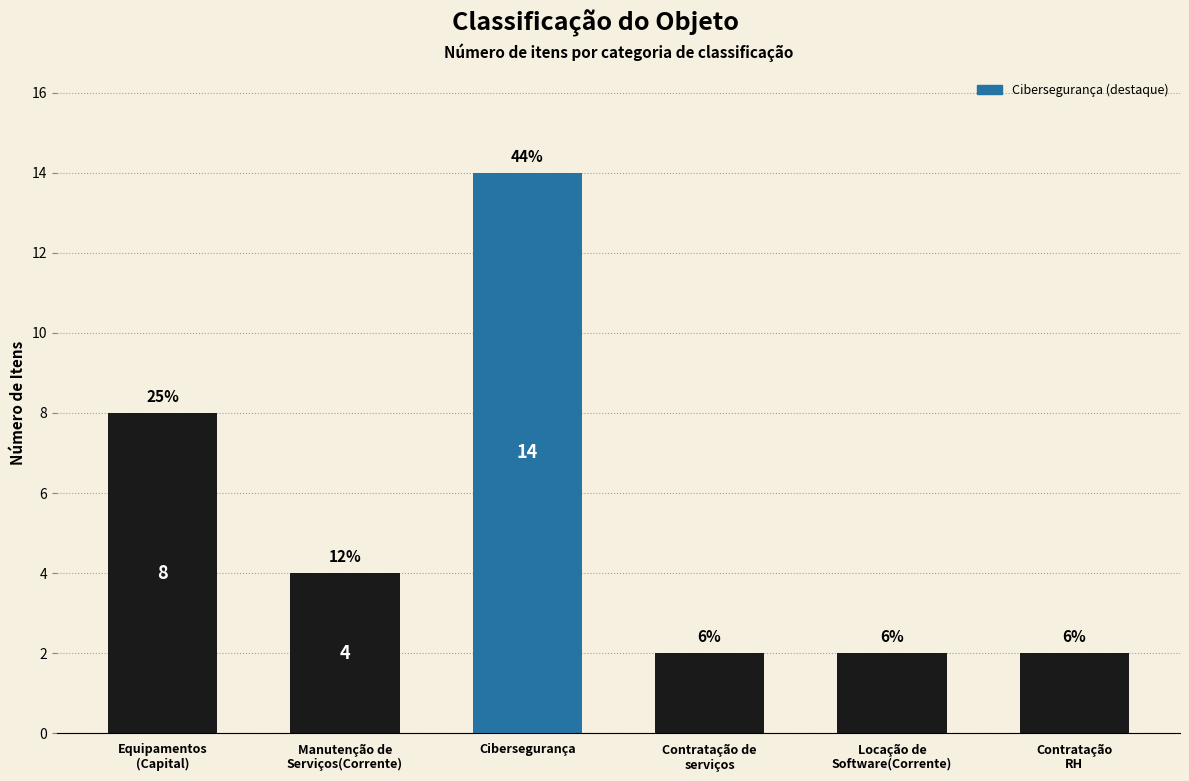

True or false: the data shows 7 at Cibersegurança.

False